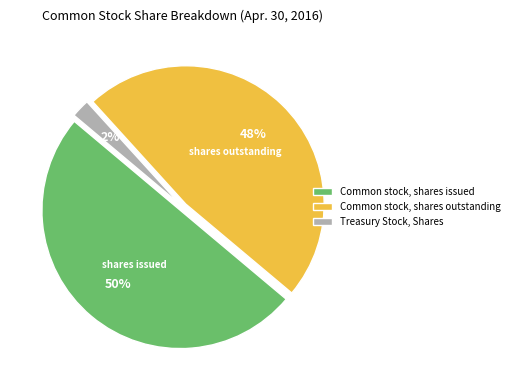

True or false: Common stock, shares issued accounts for 41% of the total.

False